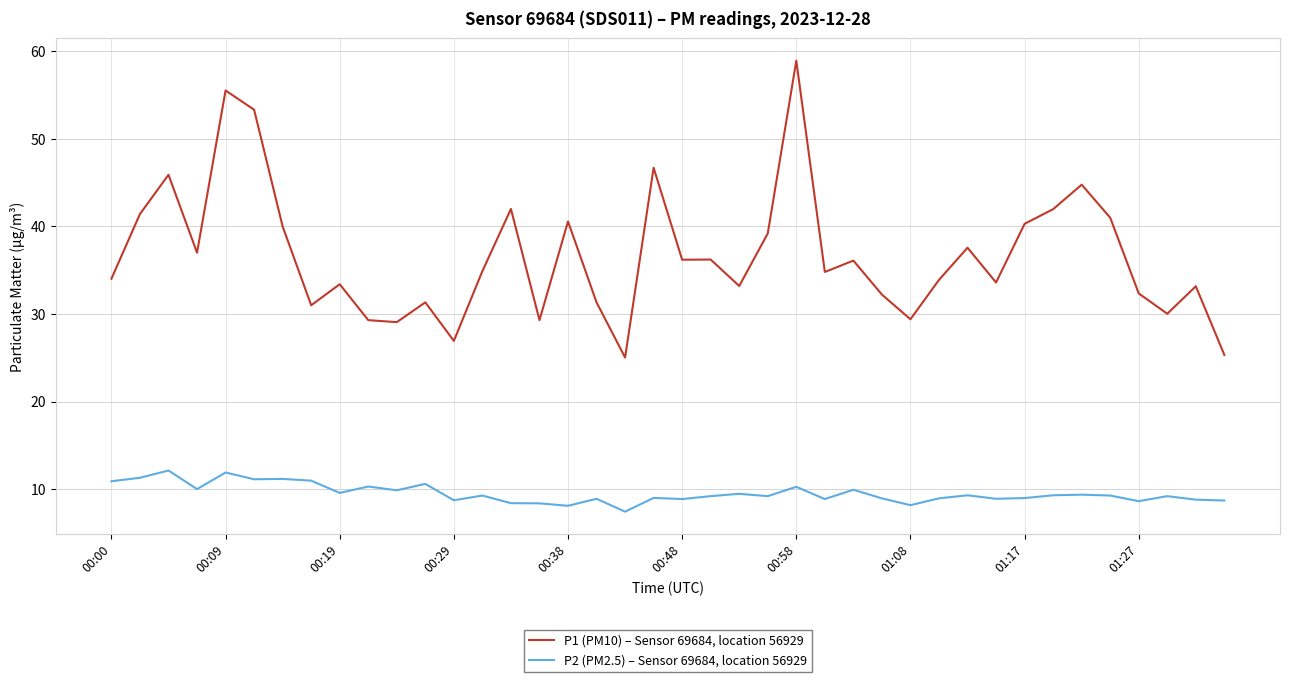

Which series has the largest total across all categories?

P1 (PM10) – Sensor 69684, location 56929